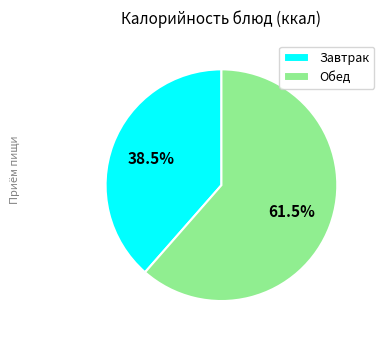

How many segments does this pie chart have?

2